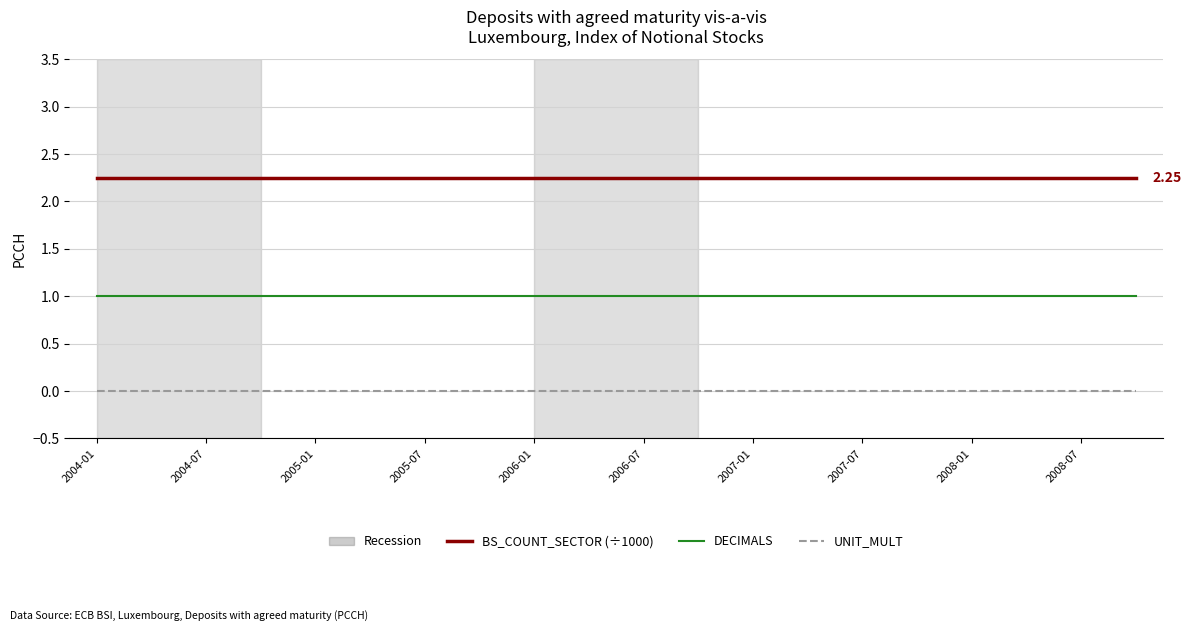

What is the maximum value for DECIMALS?

1.0